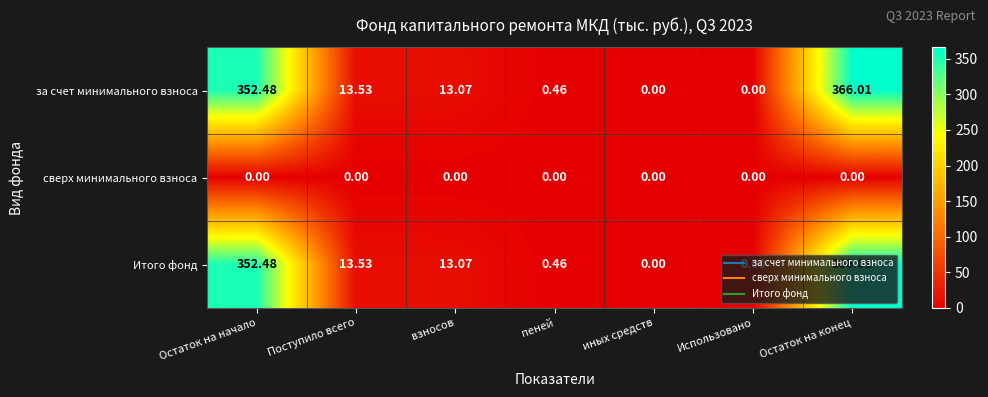

Where does the Итого фонд series first go above 13?

Остаток на начало